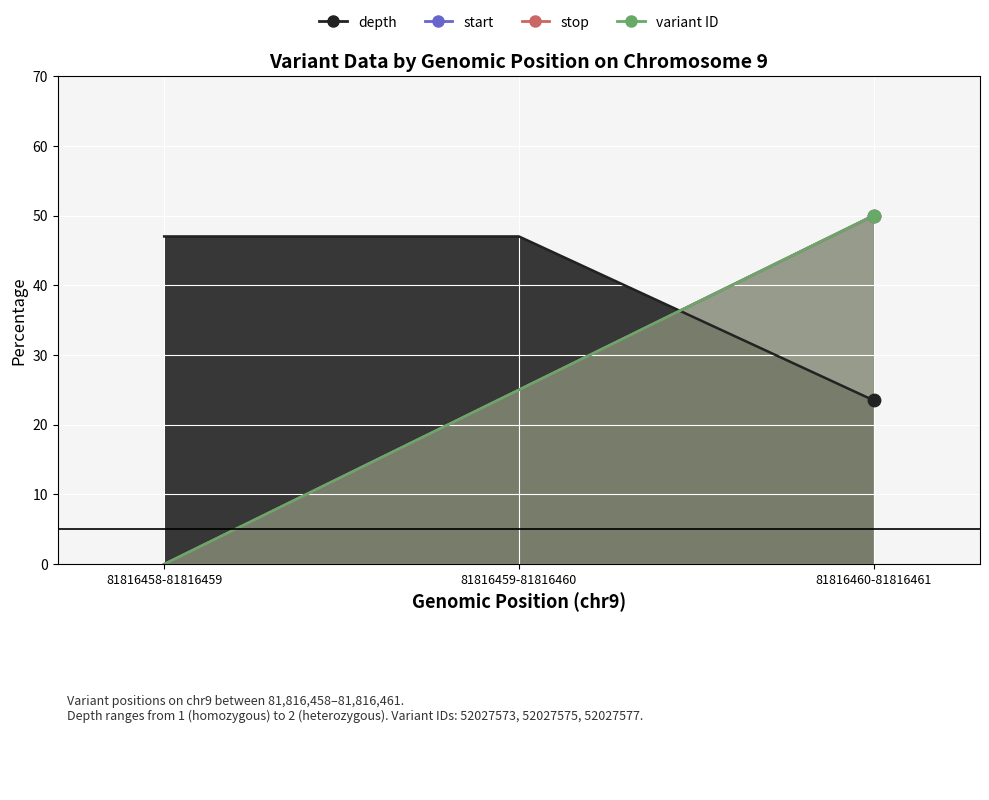

Which series has the largest total across all categories?

depth